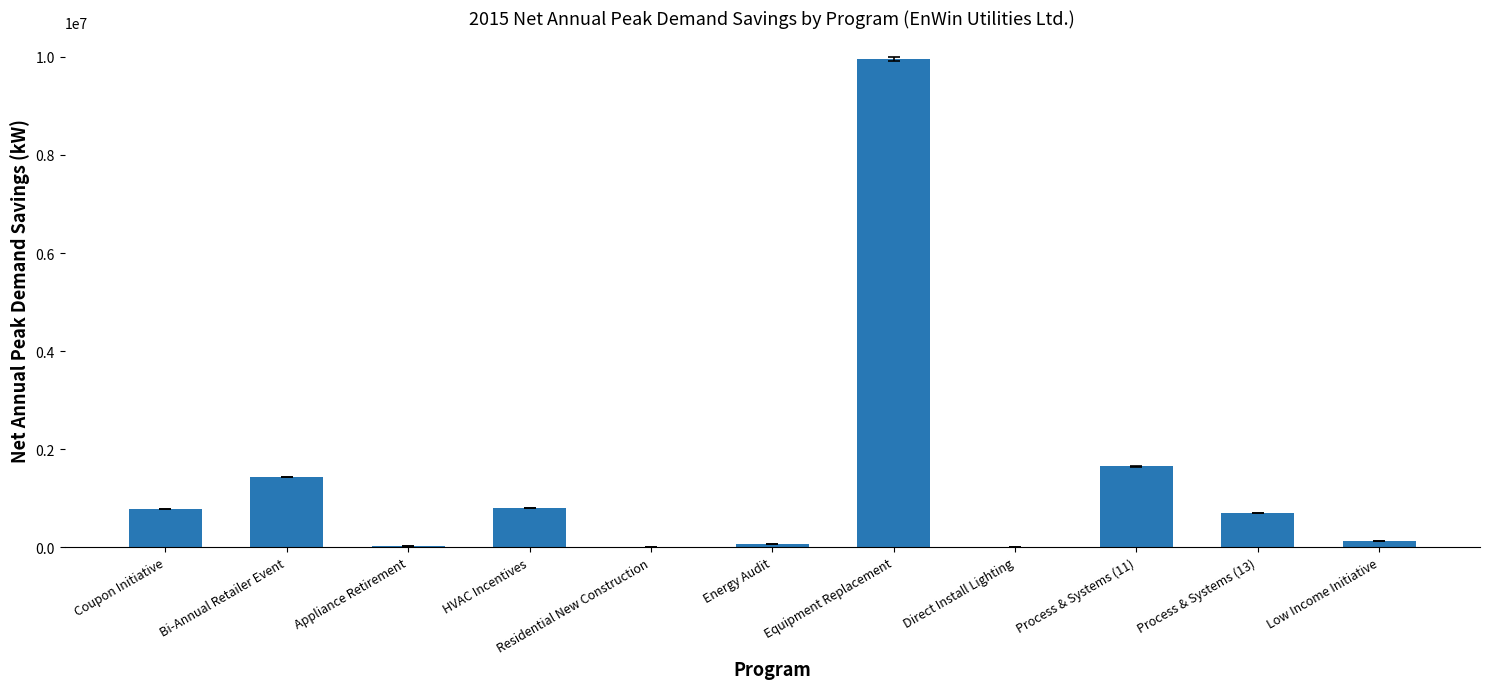

What is the change in value from Process & Systems (13) to Low Income Initiative?

-566849